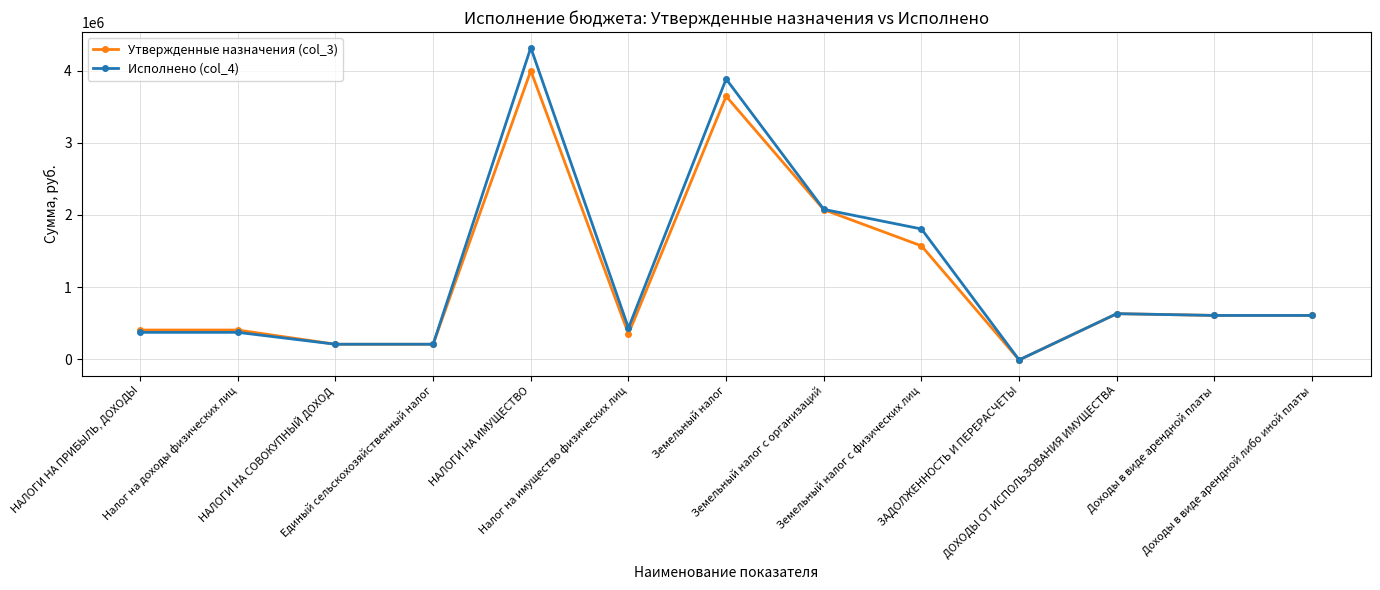

How many values in the Утвержденные назначения (col_3) series exceed 608014?

7